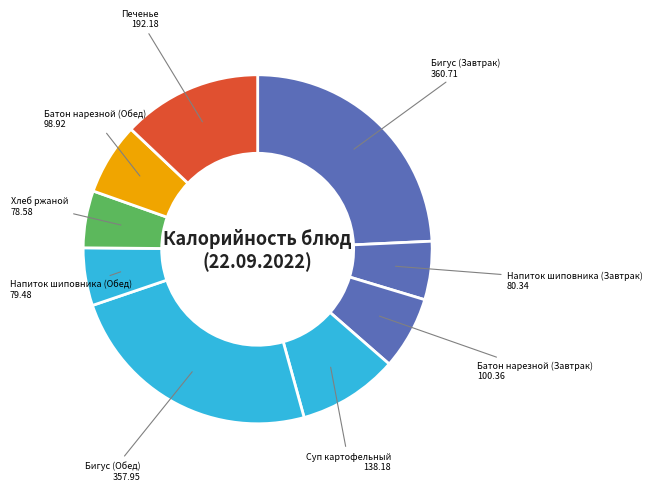

Rank the categories by value from lowest to highest.

Хлеб ржаной, Напиток из шиповника (Обед), Напиток из шиповника (Завтрак), Батон нарезной (Обед), Батон нарезной (Завтрак), Суп картофельный с рыбой, Печенье, Бигус (Обед), Бигус (Завтрак)